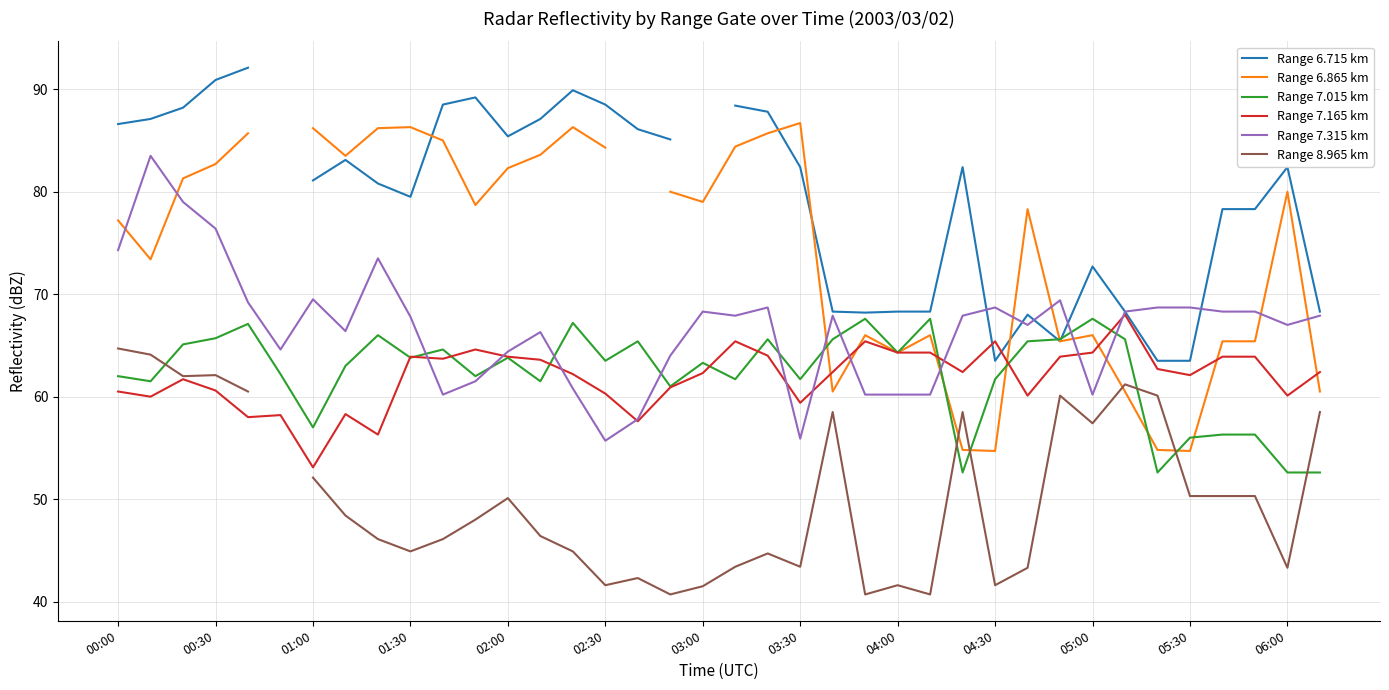

Is it true that Range 7.315 km equals 90.5 at 05:30?

False